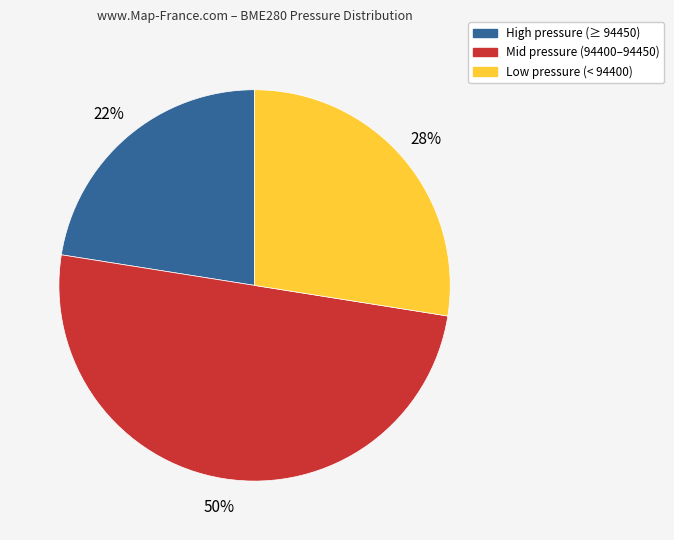

To the nearest percent, what is the average slice percentage?

33%